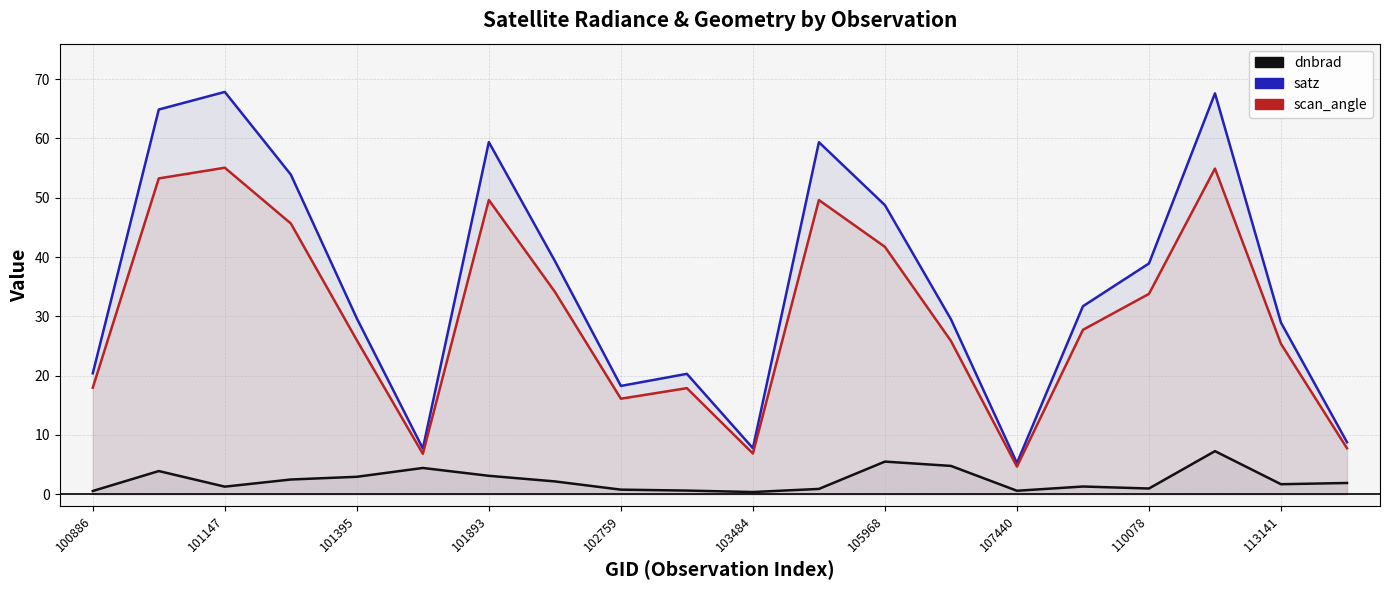

Rank the series by their maximum value, from lowest to highest.

dnbrad, scan_angle, satz